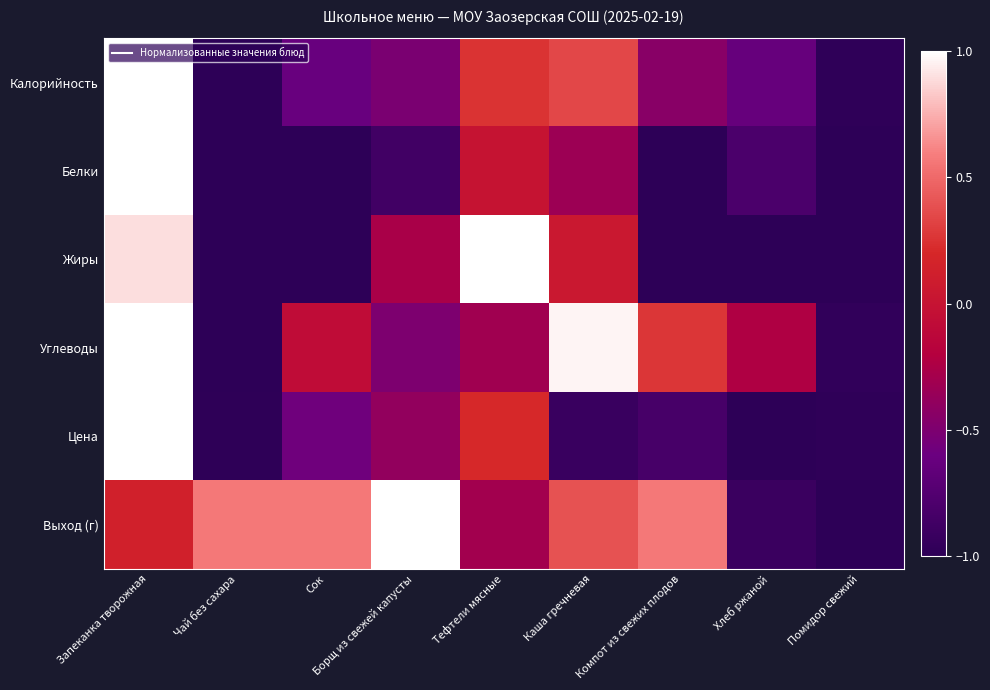

Reading left to right, what are all the values shown in this chart?

Калорийность: Запеканка творожная=1.0	Чай без сахара=-1.0	Сок=-0.6	Борщ из свежей капусты=-0.5	Тефтели мясные=0.2	Каша гречневая=0.4	Компот из свежих плодов=-0.4	Хлеб ржаной=-0.6	Помидор свежий=-1.0
Белки: Запеканка творожная=1.0	Чай без сахара=-1.0	Сок=-1.0	Борщ из свежей капусты=-0.9	Тефтели мясные=0.0	Каша гречневая=-0.3	Компот из свежих плодов=-1.0	Хлеб ржаной=-0.8	Помидор свежий=-1.0
Жиры: Запеканка творожная=0.9	Чай без сахара=-1.0	Сок=-1.0	Борщ из свежей капусты=-0.3	Тефтели мясные=1.0	Каша гречневая=0.1	Компот из свежих плодов=-1.0	Хлеб ржаной=-1.0	Помидор свежий=-1.0
Углеводы: Запеканка творожная=1.0	Чай без сахара=-1.0	Сок=-0.1	Борщ из свежей капусты=-0.5	Тефтели мясные=-0.3	Каша гречневая=1.0	Компот из свежих плодов=0.3	Хлеб ржаной=-0.2	Помидор свежий=-1.0
Цена: Запеканка творожная=1.0	Чай без сахара=-1.0	Сок=-0.6	Борщ из свежей капусты=-0.4	Тефтели мясные=0.2	Каша гречневая=-0.9	Компот из свежих плодов=-0.8	Хлеб ржаной=-1.0	Помидор свежий=-1.0
Выход (г): Запеканка творожная=0.1	Чай без сахара=0.6	Сок=0.6	Борщ из свежей капусты=1.0	Тефтели мясные=-0.3	Каша гречневая=0.4	Компот из свежих плодов=0.6	Хлеб ржаной=-0.9	Помидор свежий=-1.0